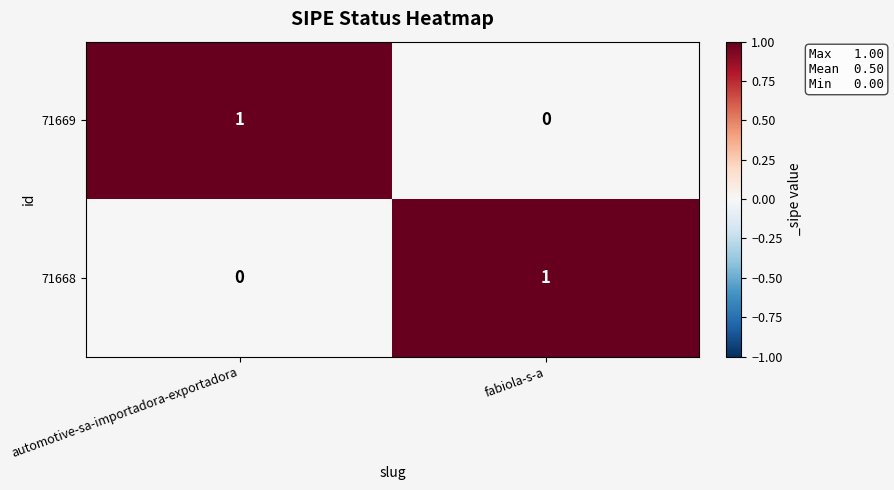

At which label does 71669 reach its minimum?

fabiola-s-a